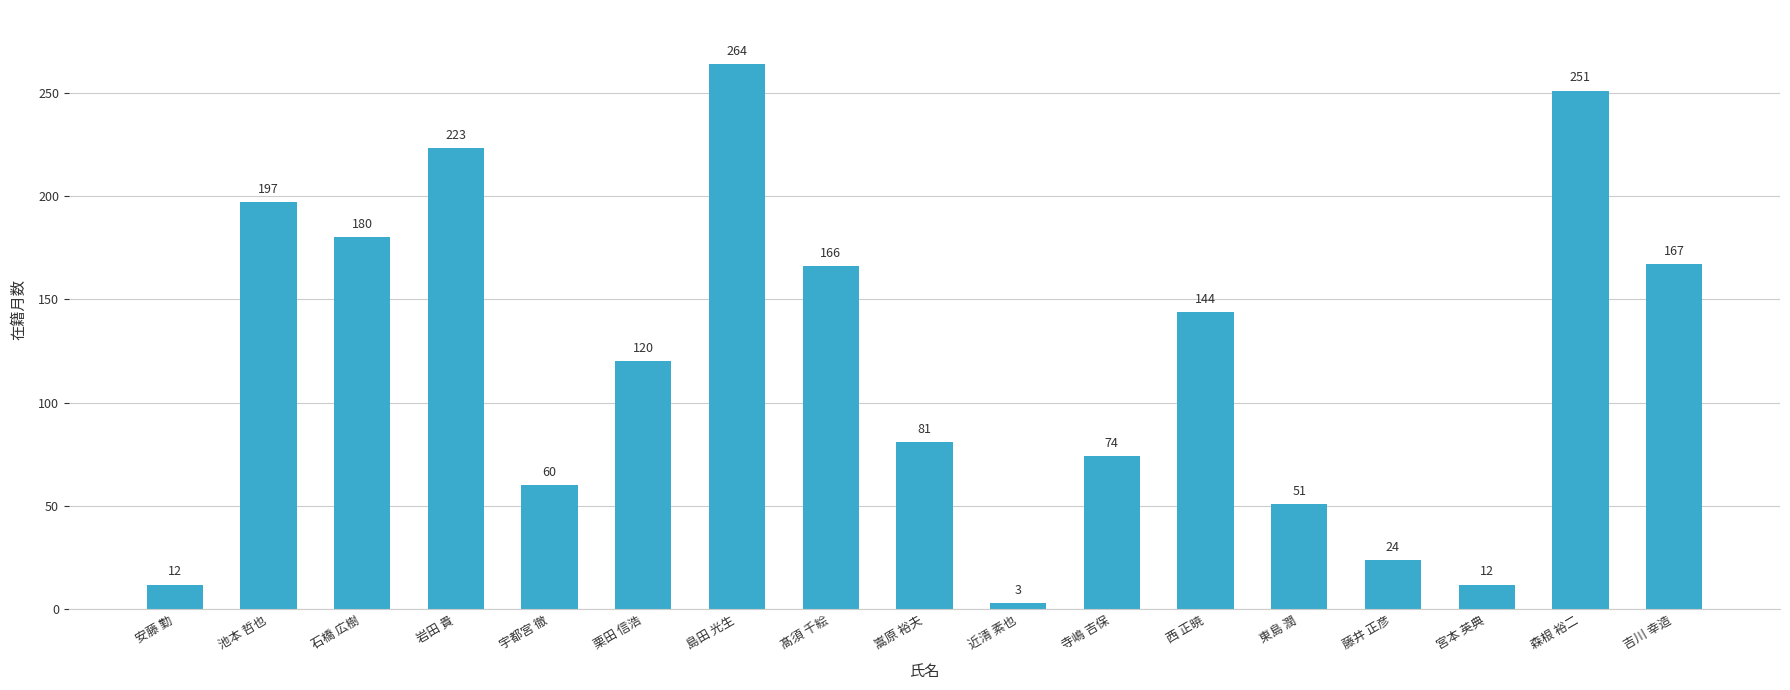

The value at 岩田 貴 is 223. True or false?

True